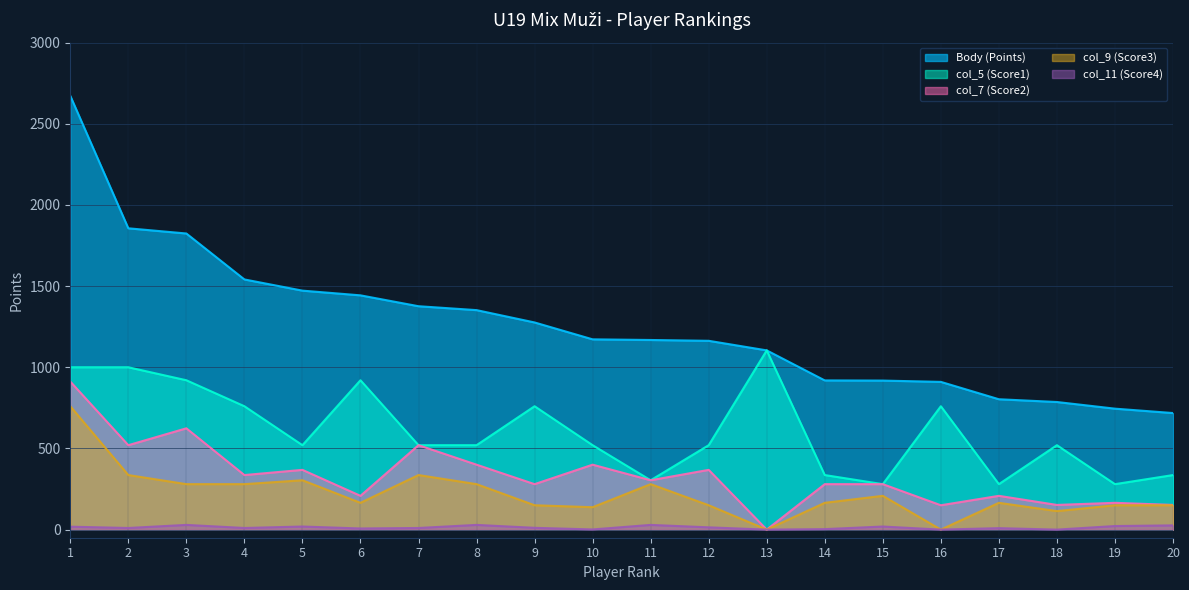

What is the difference between the col_11 (Score4) values at 1 and 10?

17